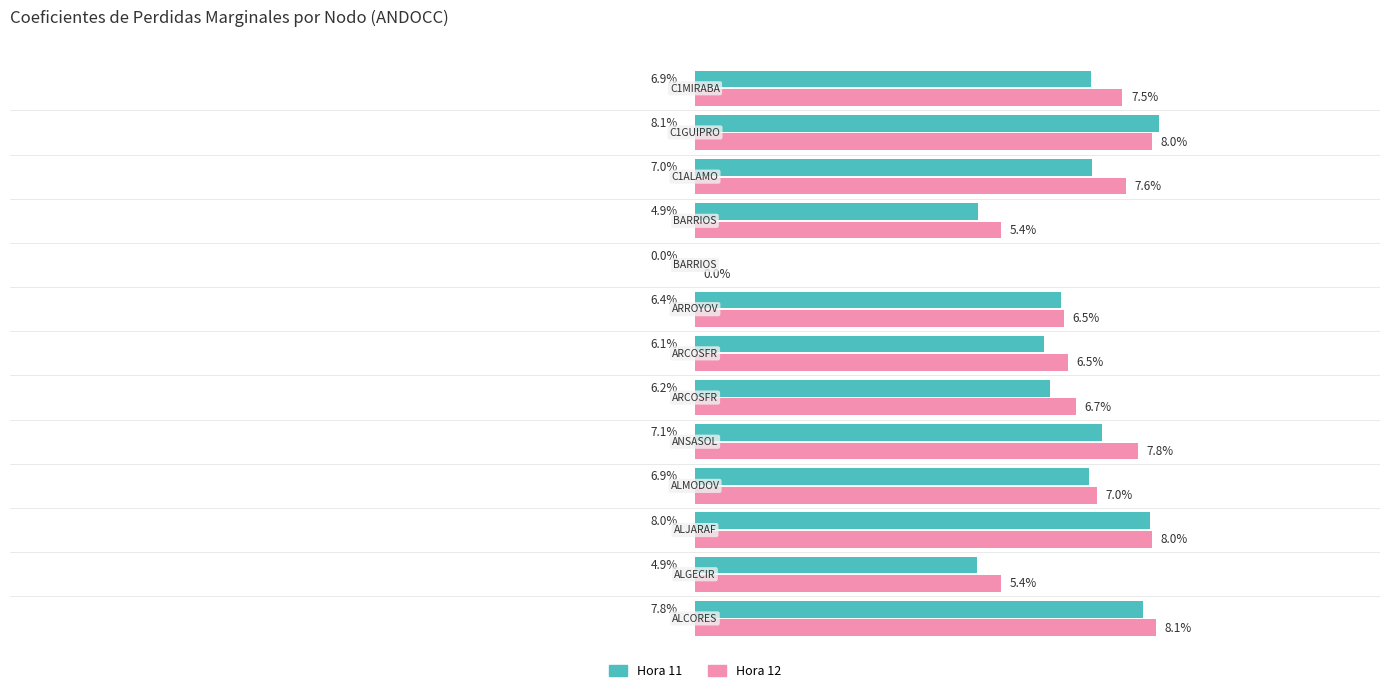

Which series has the largest total across all categories?

Hora 12